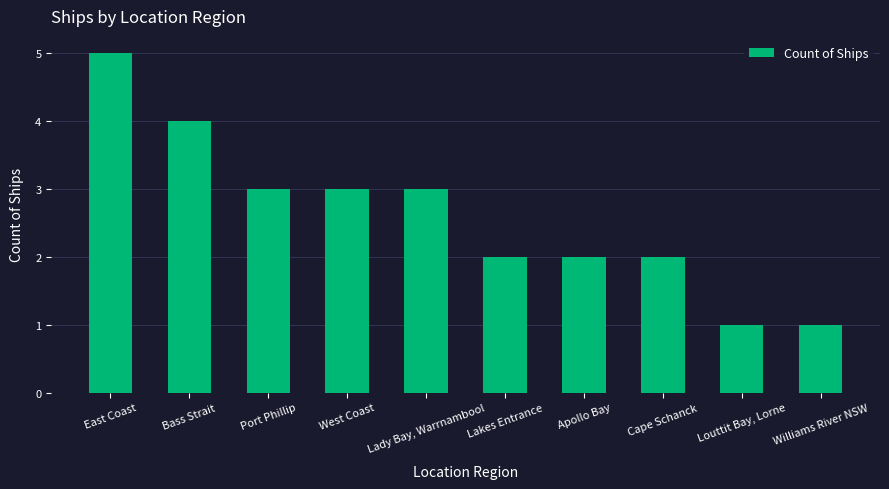

What is the maximum value shown in the chart?

5